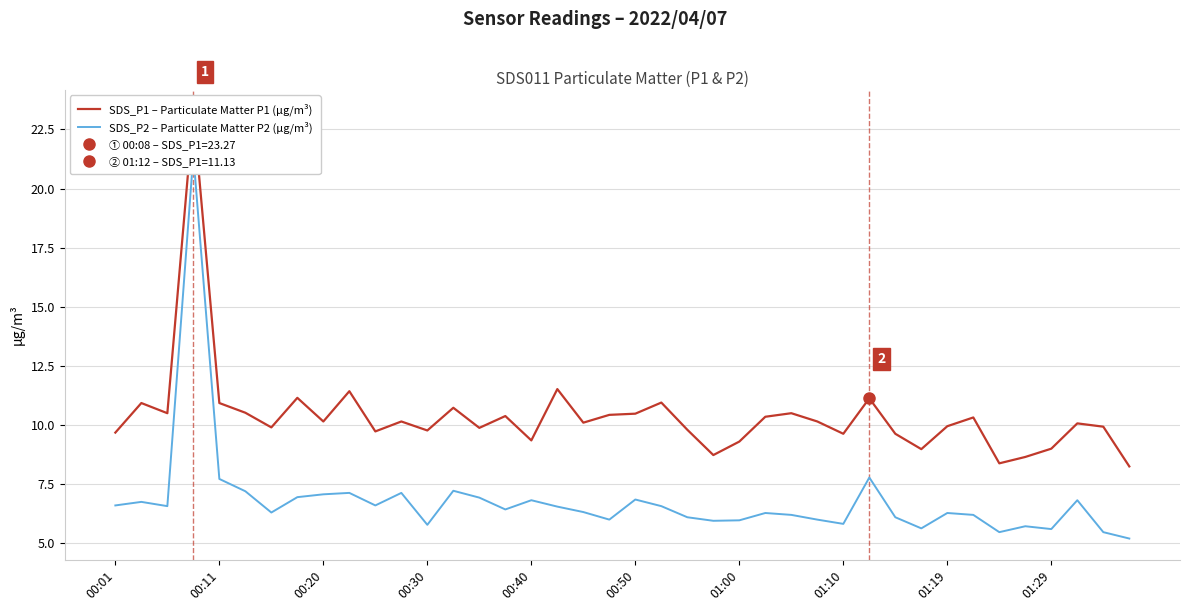

Does the chart display data point markers on the line(s)?

No